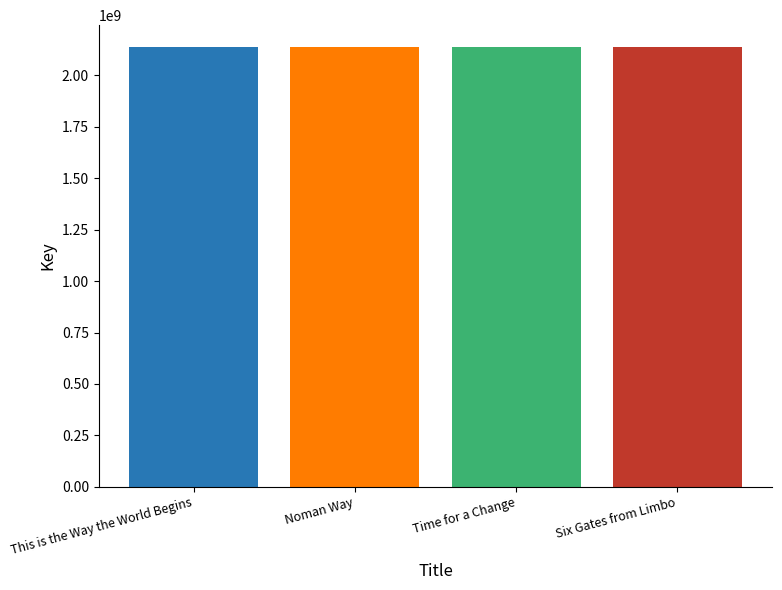

Are the bars grouped side by side (vs. stacked)?

No